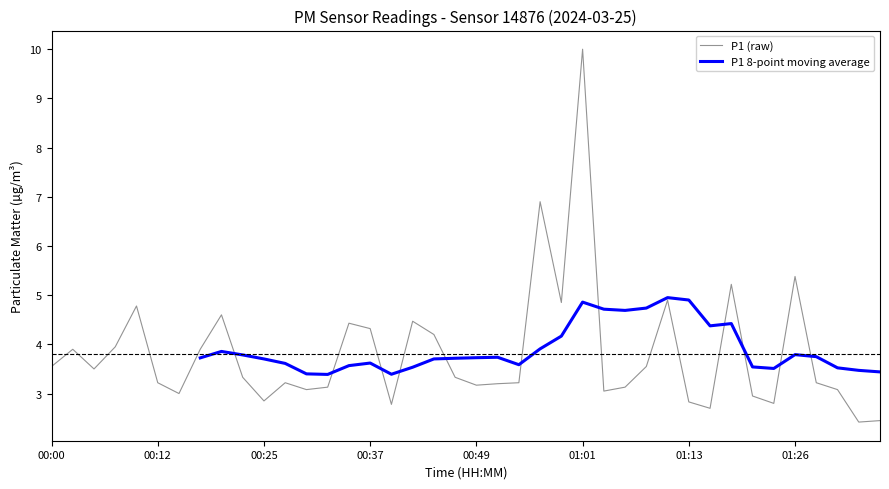

Where is the first local maximum for P1 8-point moving average?

8